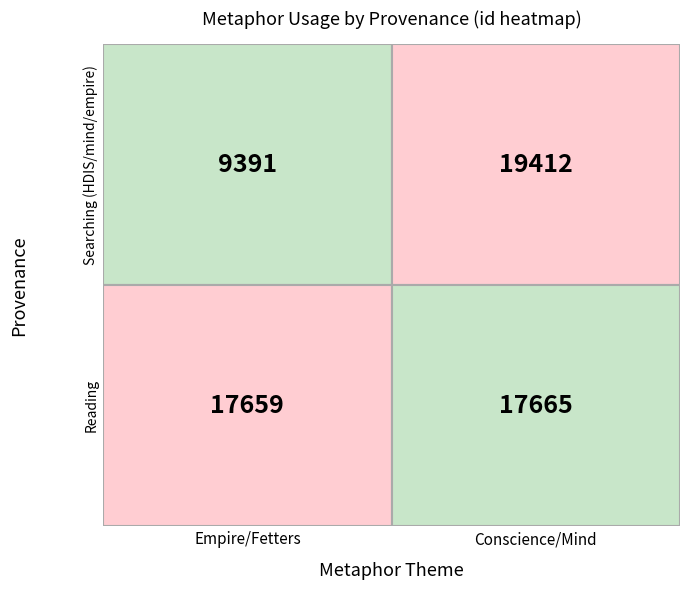

Reading left to right, what are all the values shown in this chart?

Searching (HDIS/mind/empire): 0=9391	1=19412
Reading: 0=17659	1=17665